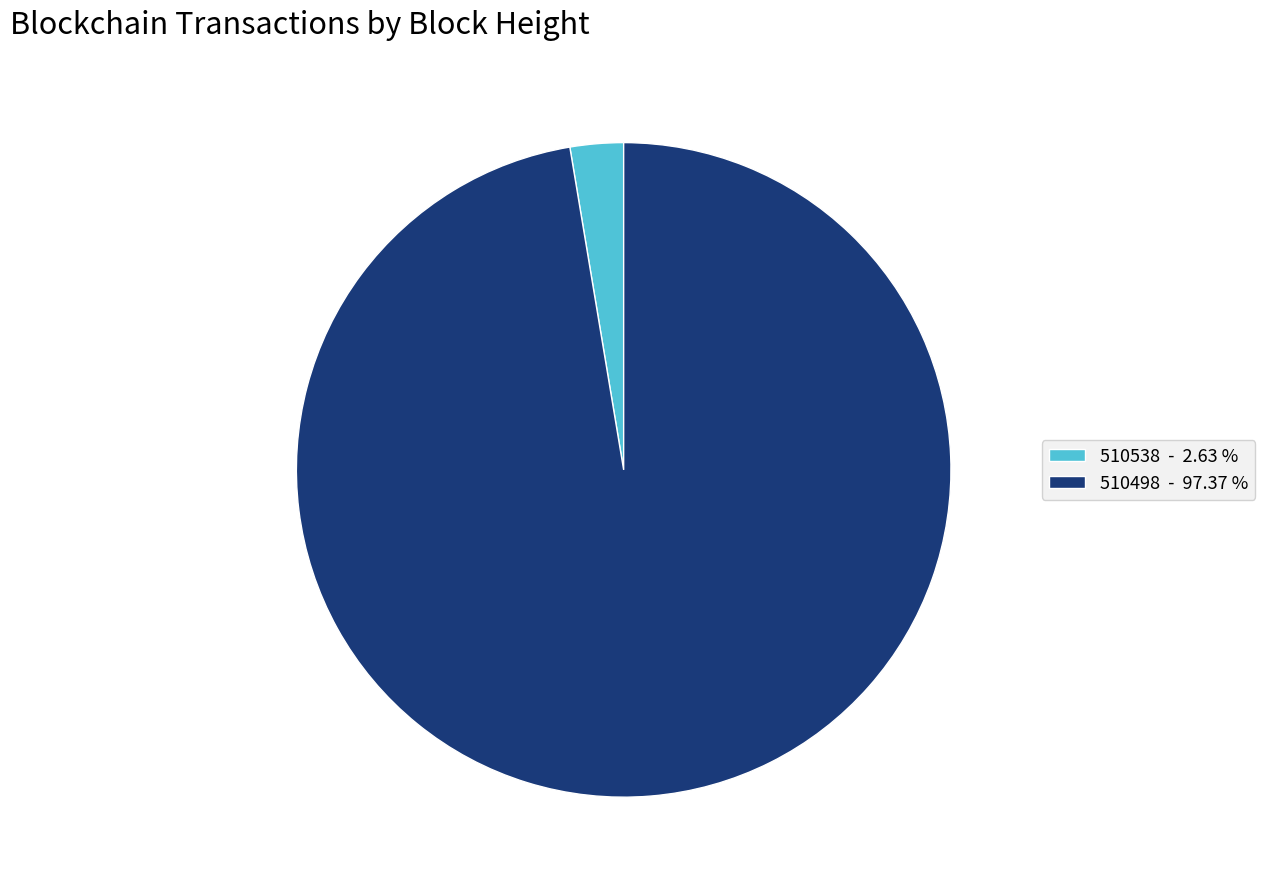

Is the sum of 510538 - 2.63 % and 510498 - 97.37 % greater than half?

Yes